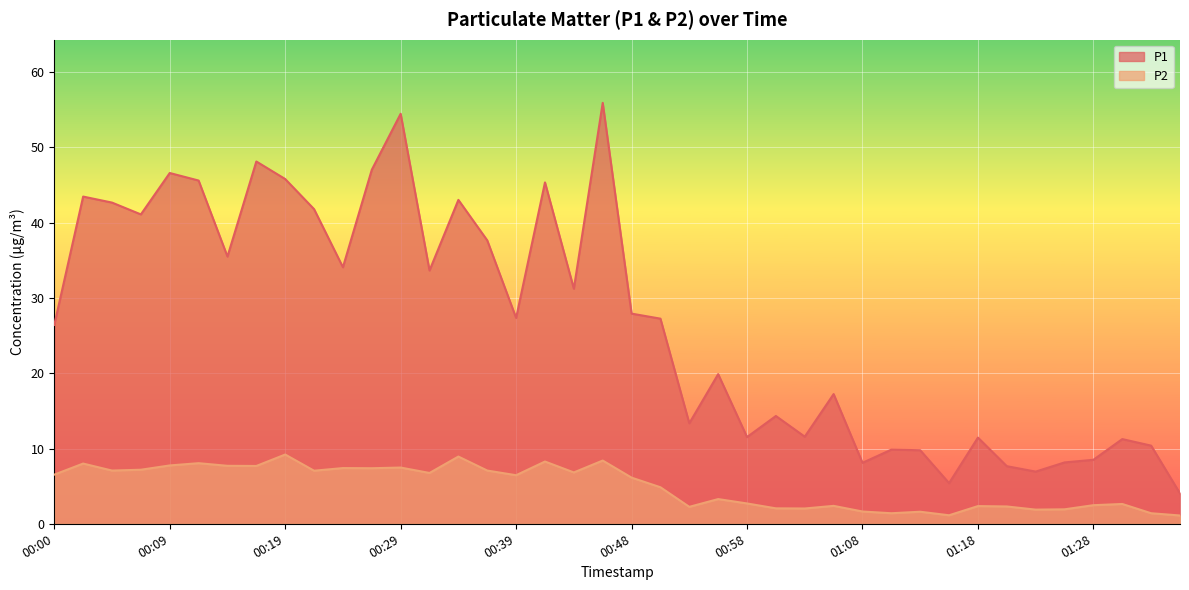

Between 00:22 and 00:56, which is larger?

00:22